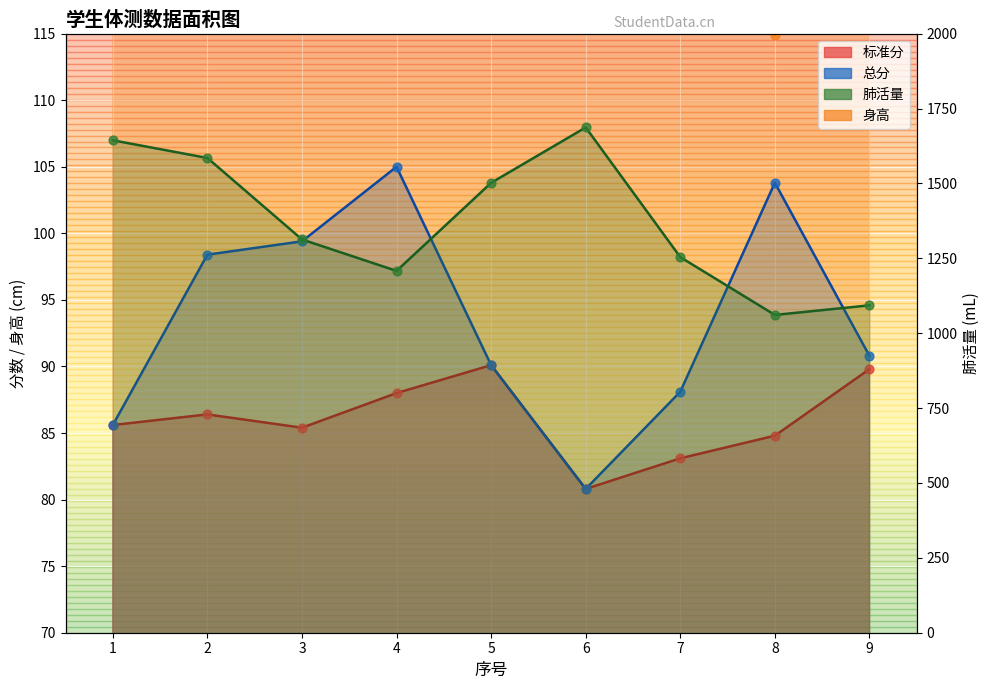

Which series reaches the maximum Y coordinate?

肺活量